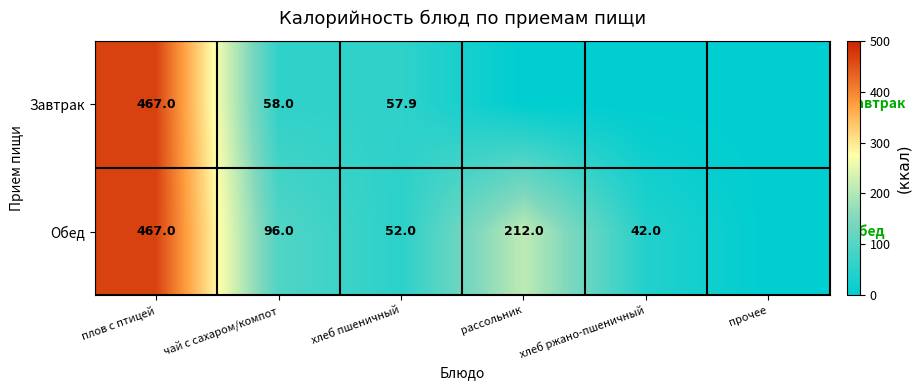

Between чай с сахаром/компот and прочее, which is larger?

чай с сахаром/компот